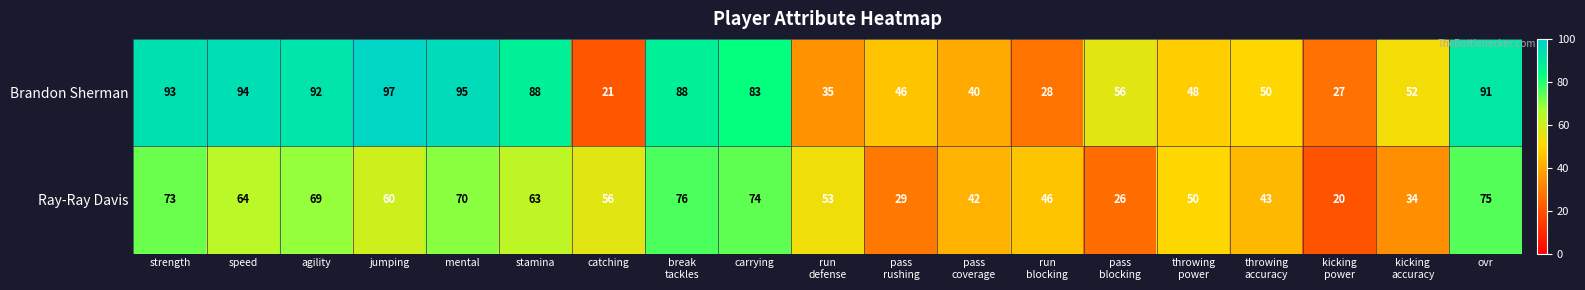

What is the sum of all Brandon Sherman values?

1224